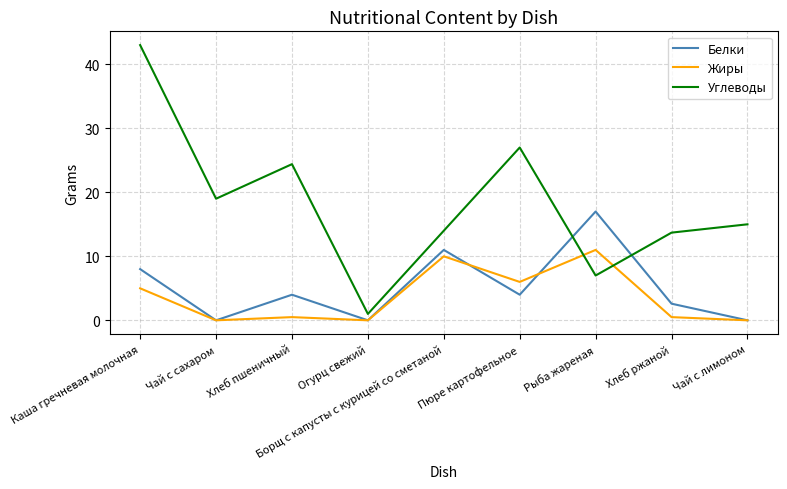

Is it true that Углеводы equals 2.7 at Рыба жареная?

False